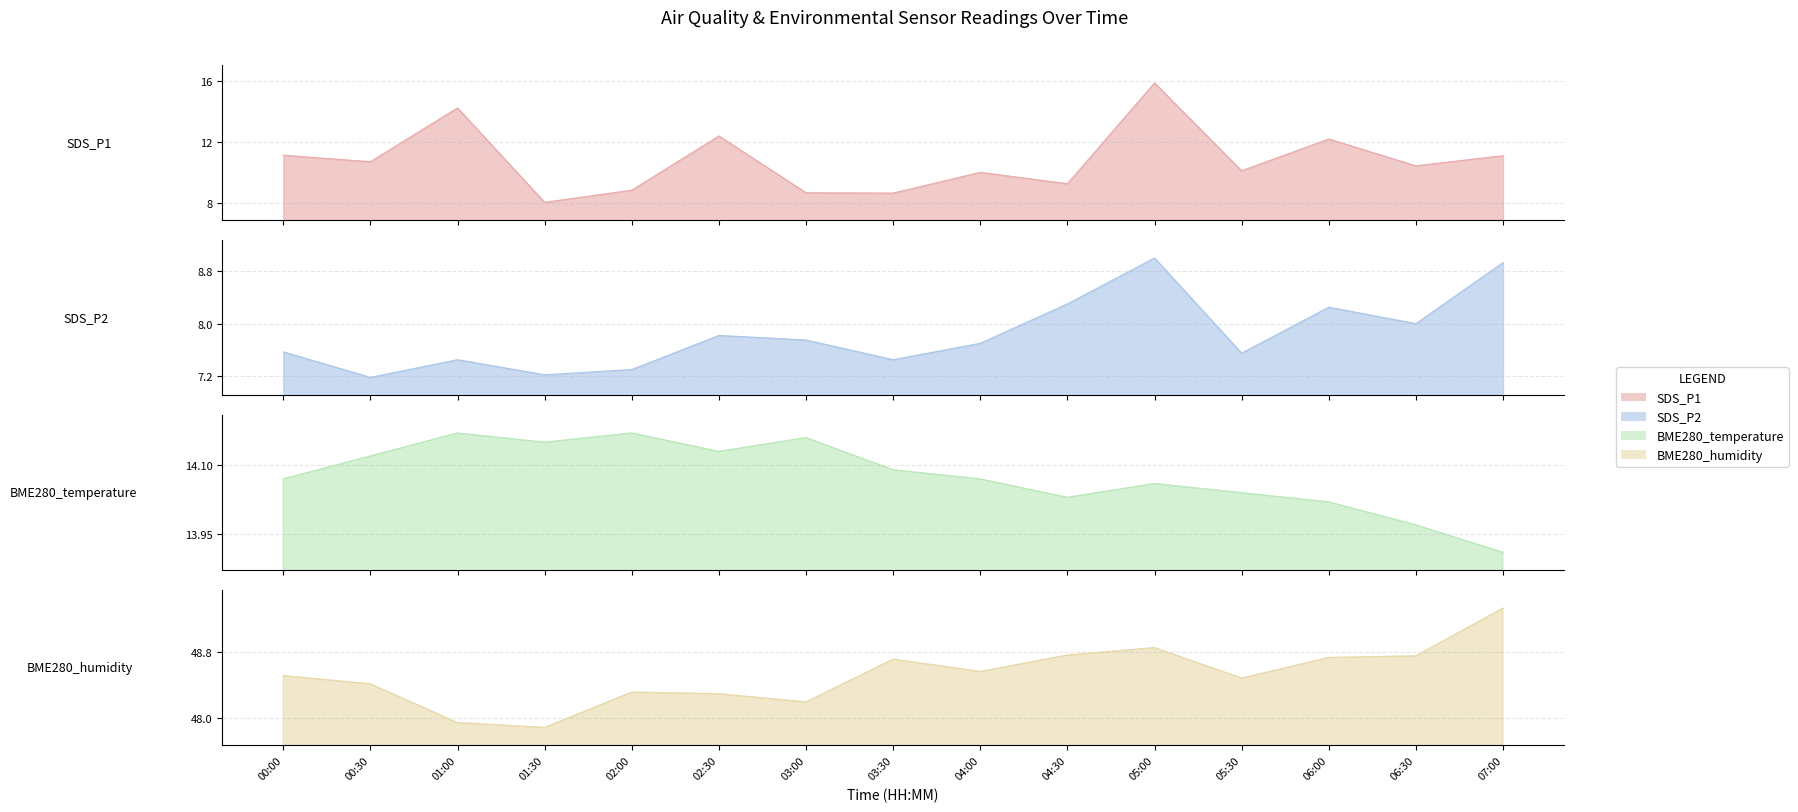

Which series has the largest range (max minus min)?

SDS_P1